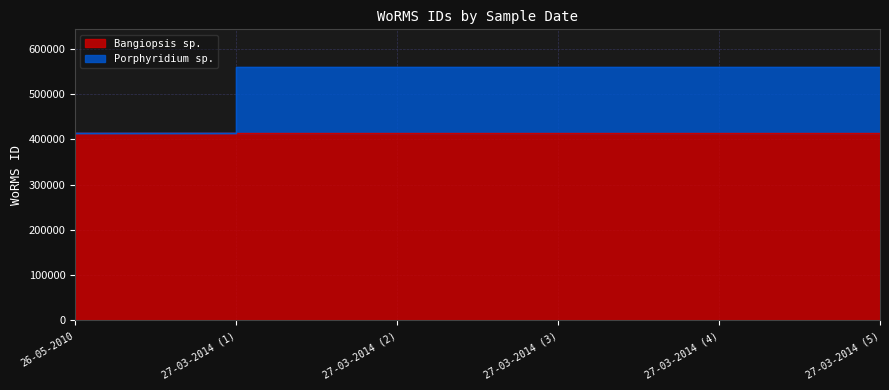

What is the lowest value of the Porphyridium sp. series?

415097